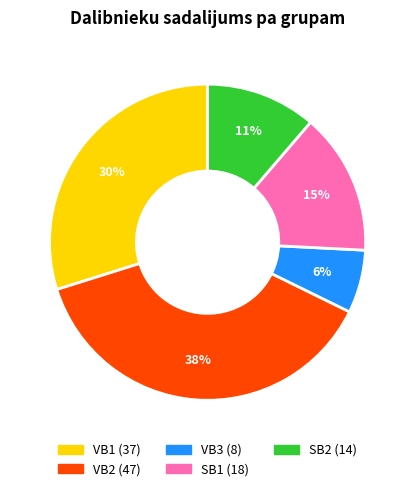

Approximately how many times larger is the value at VB3 compared to SB1?

0.4